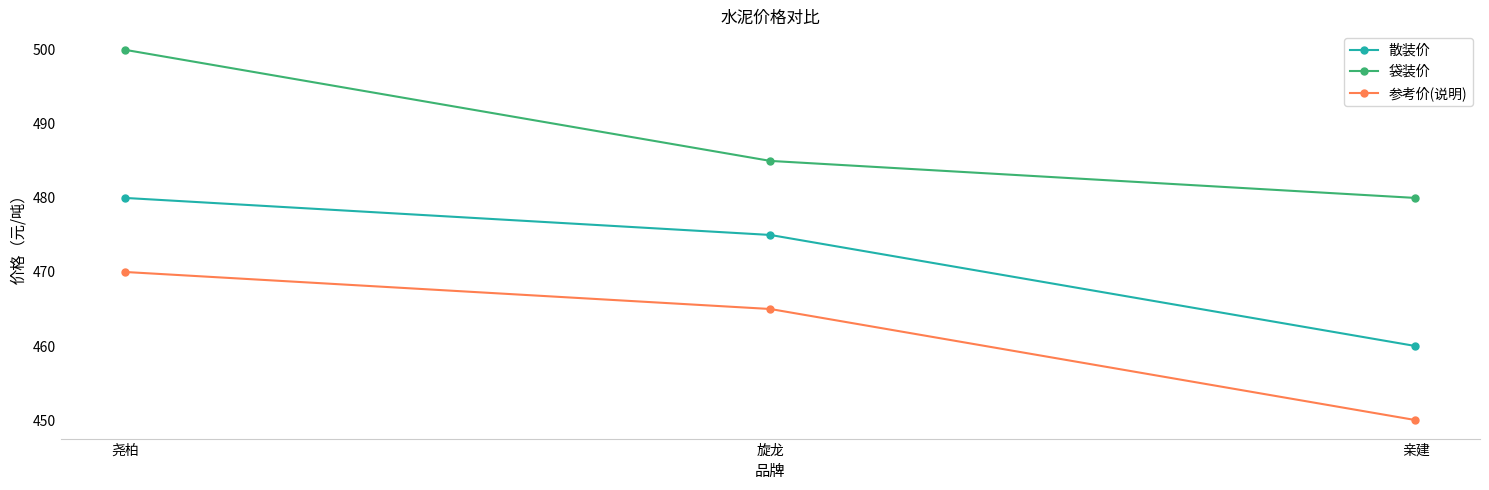

Rank the series at 尧柏 from lowest to highest value.

参考价(说明), 散装价, 袋装价